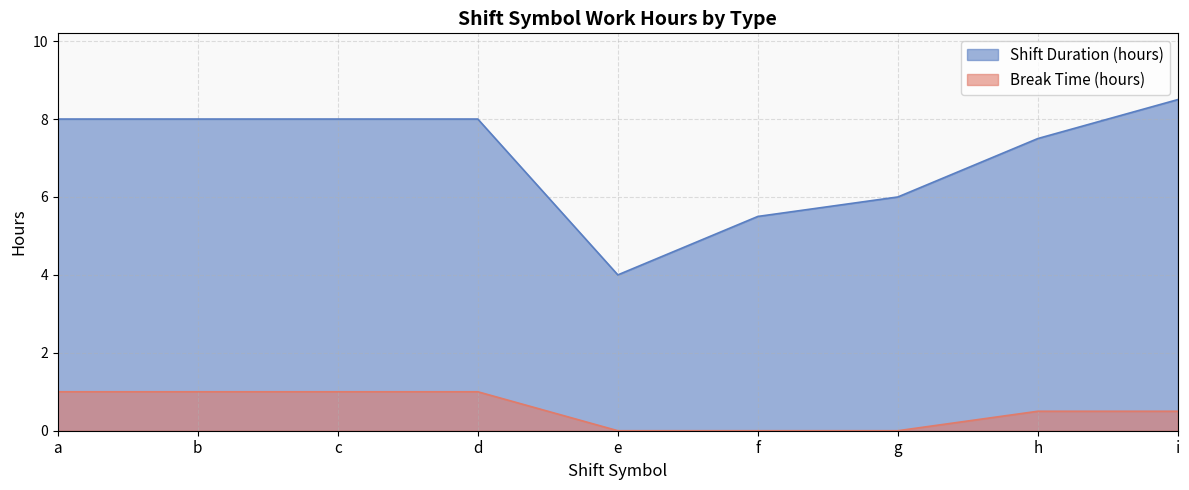

Which series has the widest spread of values?

Shift Duration (hours)